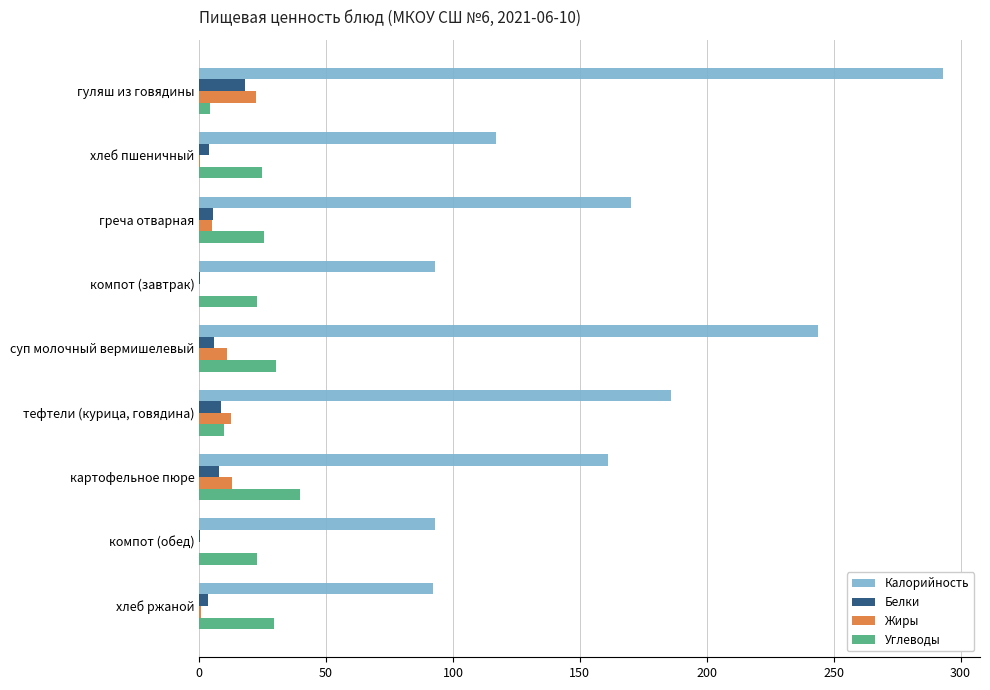

At which label is Калорийность closest to 192?

тефтели (курица, говядина)